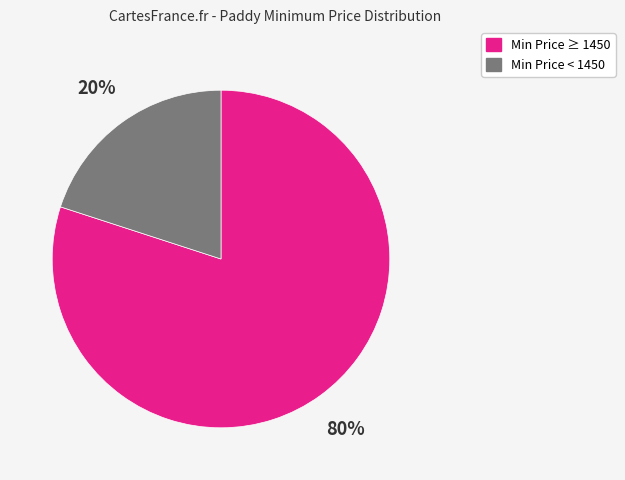

Does any single category account for the majority?

Yes